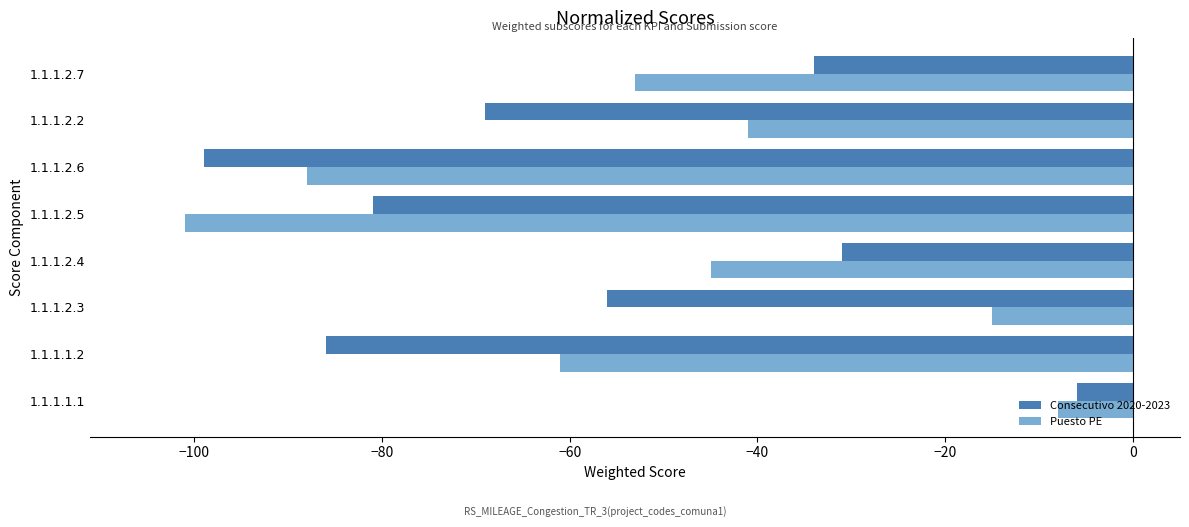

At which category is the sum across all series the highest?

1.1.1.1.1